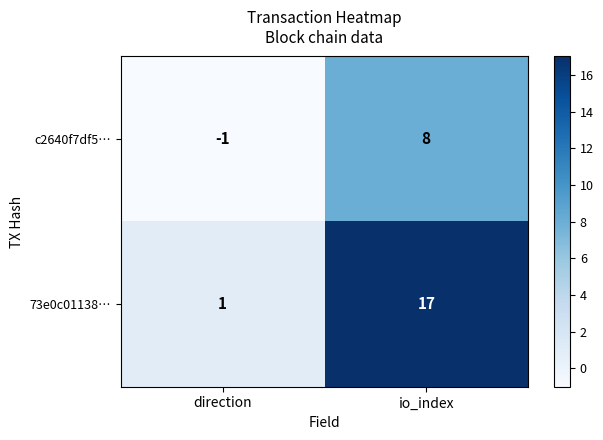

How many data points does each series have?

2